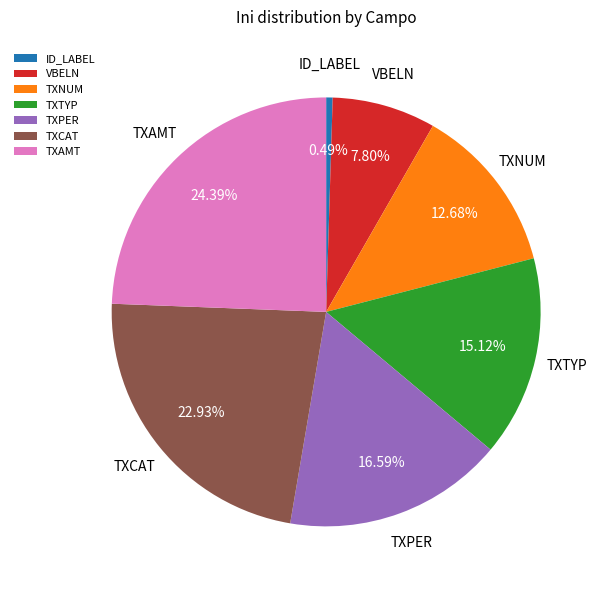

Which slice is the largest?

TXAMT